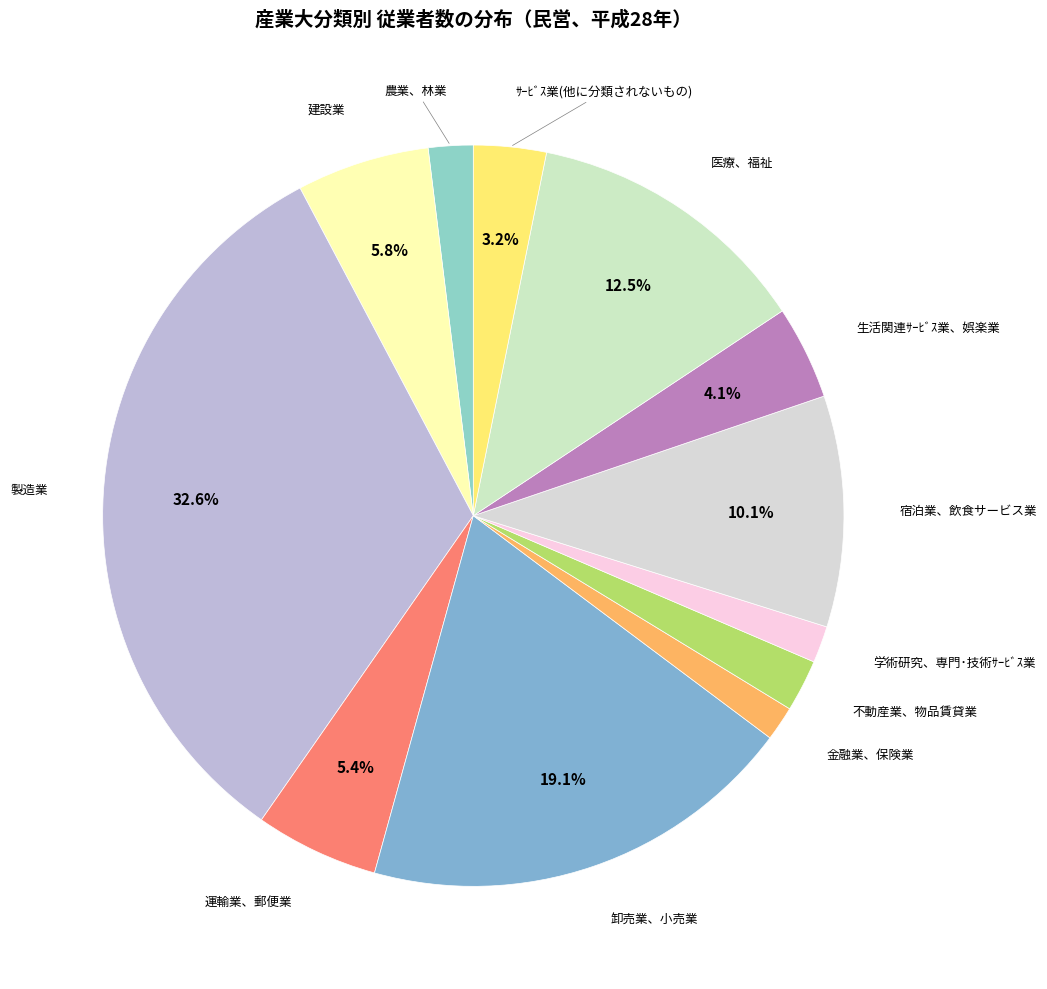

Which has a higher value, 運輸業、郵便業 or 農業、林業?

運輸業、郵便業